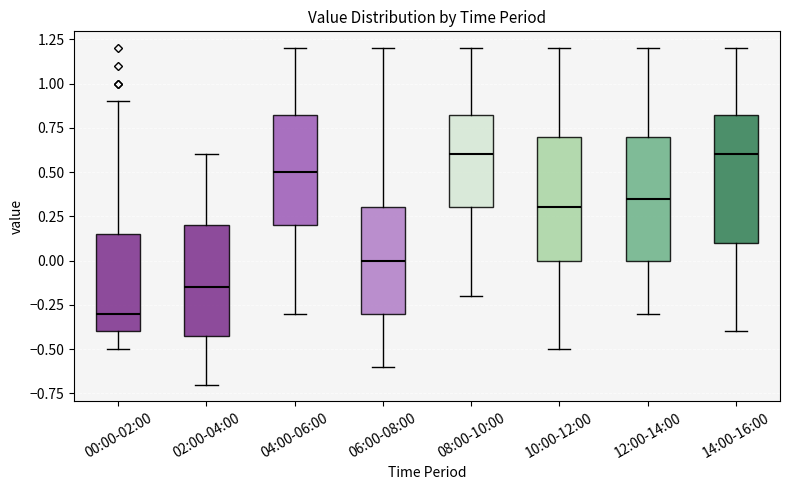

Reading left to right, read every box against the y-axis: the position of its median line, the range the box covers, and the ends of its whiskers. The values are not printed on the chart, so give them approximately, as read against the axis.

00:00-02:00: median -0.30, box -0.40 to 0.15, whiskers -0.50 to 0.90
02:00-04:00: median -0.15, box -0.40 to 0.20, whiskers -0.70 to 0.60
04:00-06:00: median 0.50, box 0.20 to 0.85, whiskers -0.30 to 1.20
06:00-08:00: median 0.00, box -0.30 to 0.30, whiskers -0.60 to 1.20
08:00-10:00: median 0.60, box 0.30 to 0.85, whiskers -0.20 to 1.20
10:00-12:00: median 0.30, box 0.00 to 0.70, whiskers -0.50 to 1.20
12:00-14:00: median 0.35, box 0.00 to 0.70, whiskers -0.30 to 1.20
14:00-16:00: median 0.60, box 0.10 to 0.85, whiskers -0.40 to 1.20